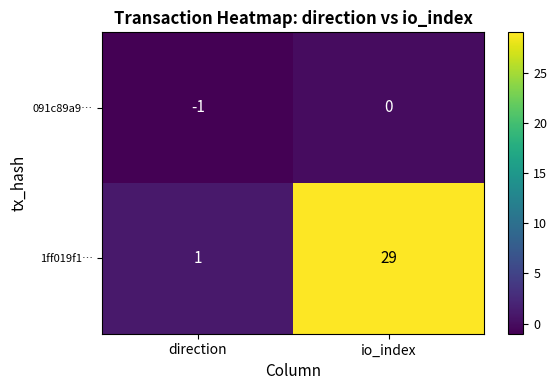

At which category is the sum across all series the highest?

io_index